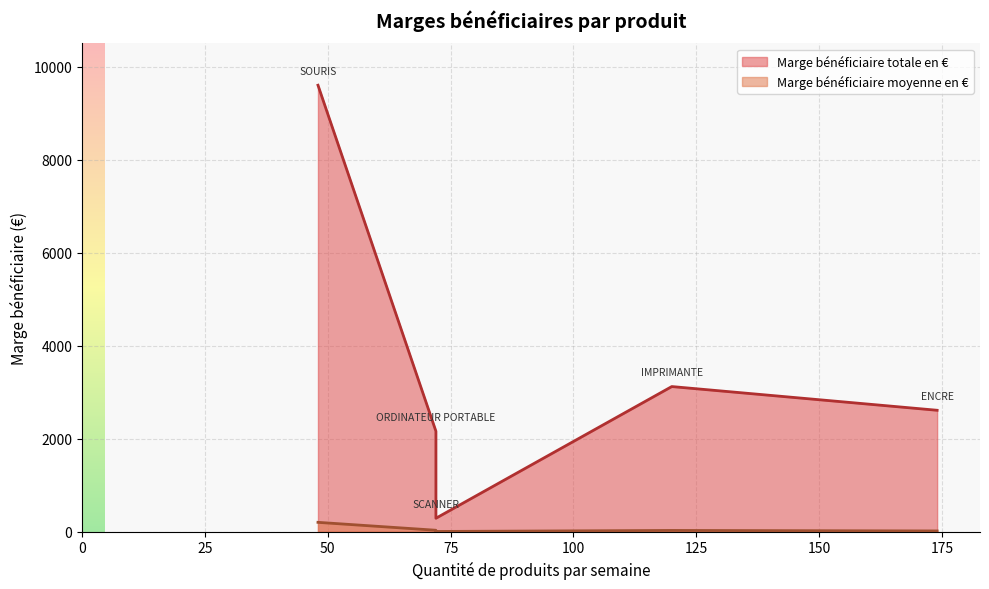

At how many categories does at least one series exceed 3825?

1